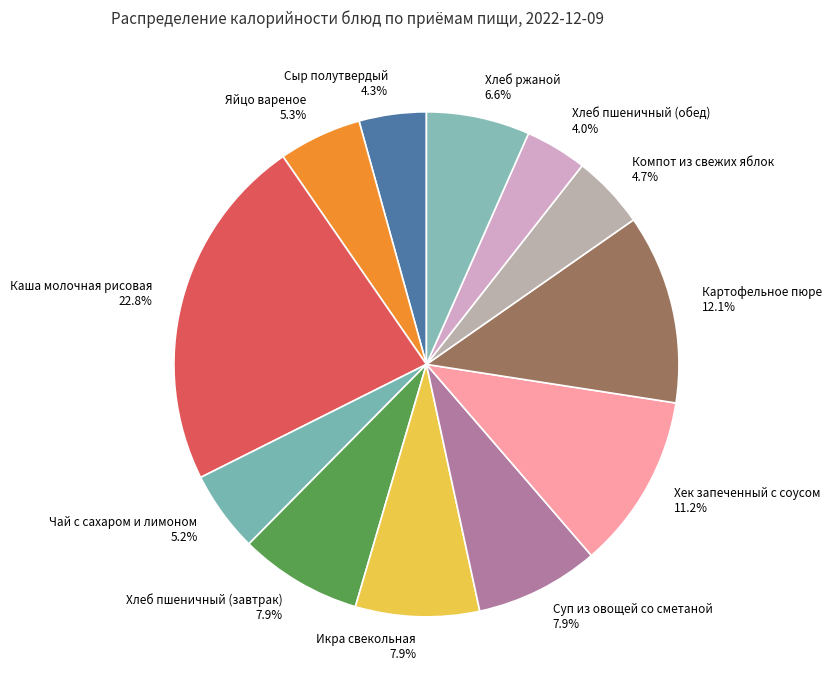

To the nearest percent, what portion does Сыр полутвердый represent?

4%